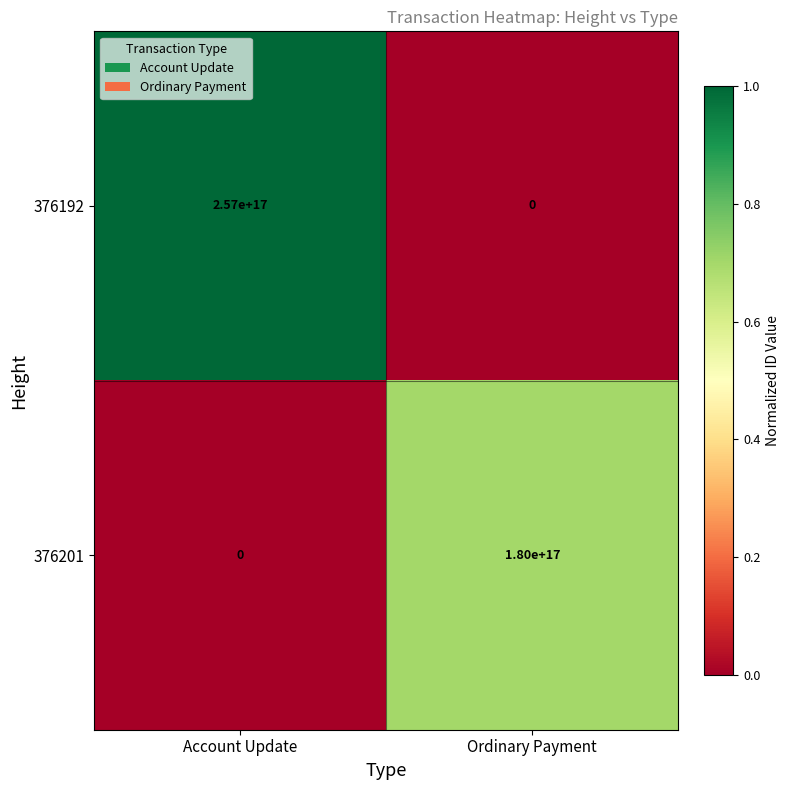

Which label corresponds to the largest value in the chart?

Account Update